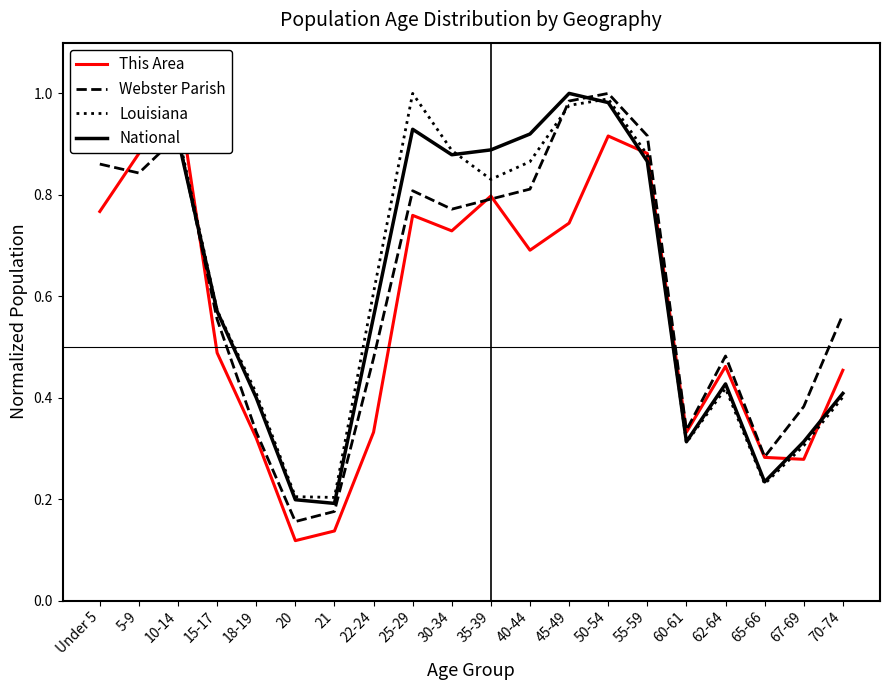

Which series has the largest total across all categories?

Louisiana